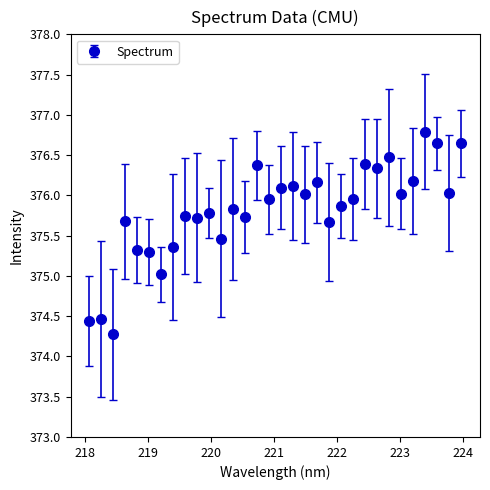

What is the sum of all values?

12025.8